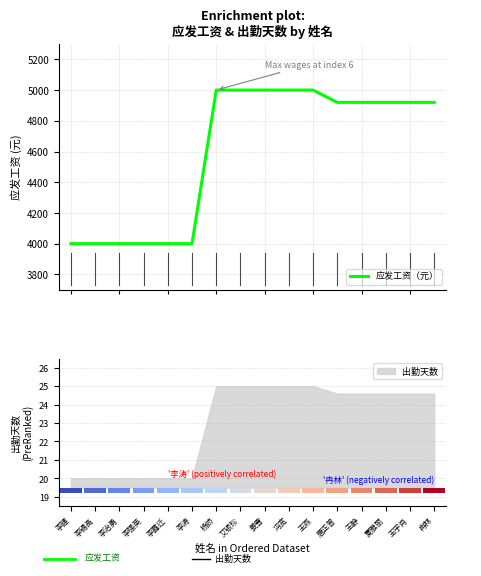

What is the greatest value displayed?

5000